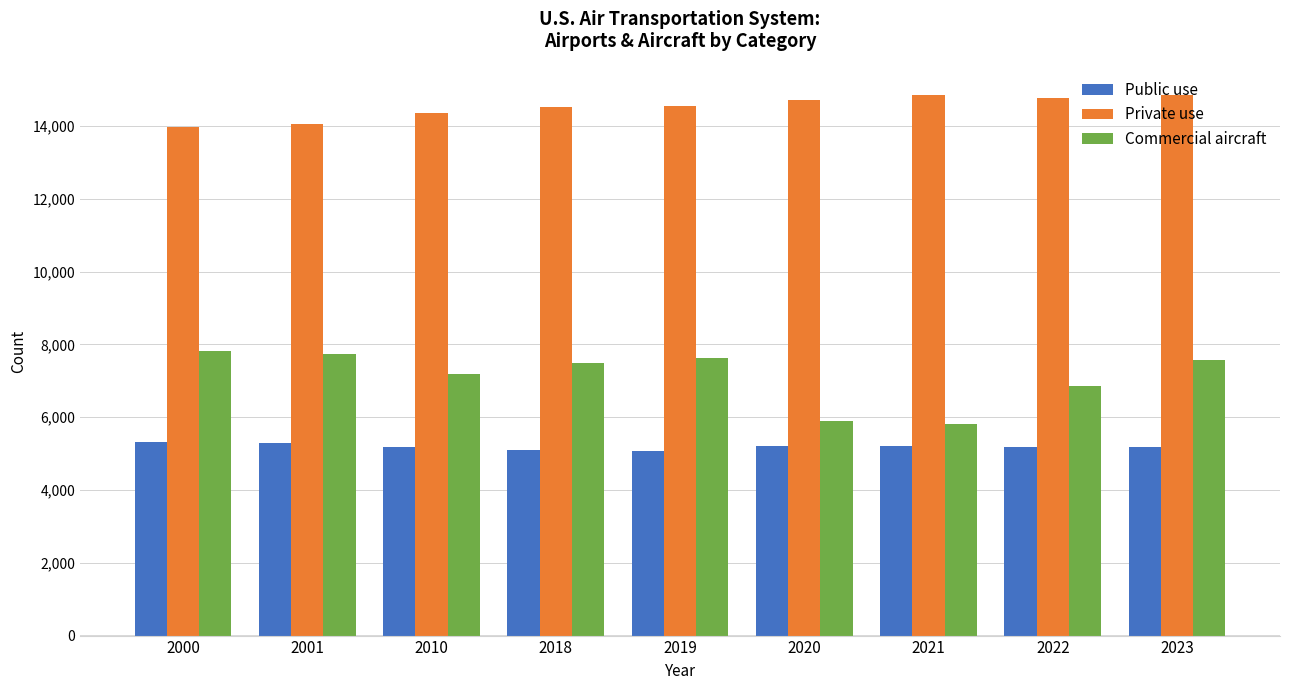

What is the sum of all Private use values?

130643